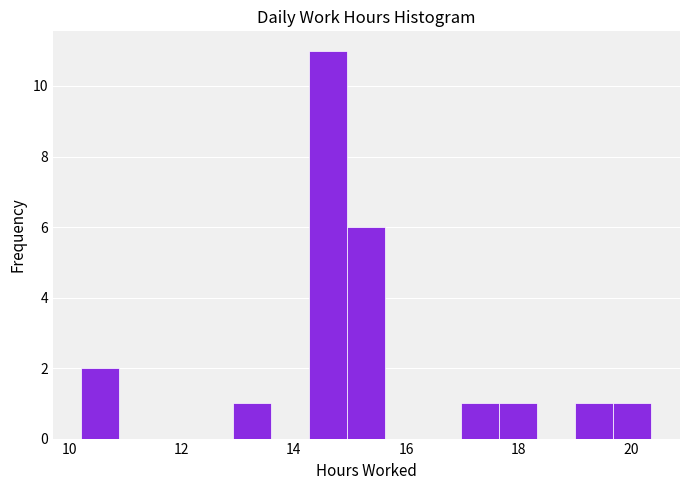

Around what value on the x-axis is the tallest bar? Give the approximate position of its centre, as read against the axis.

14.6